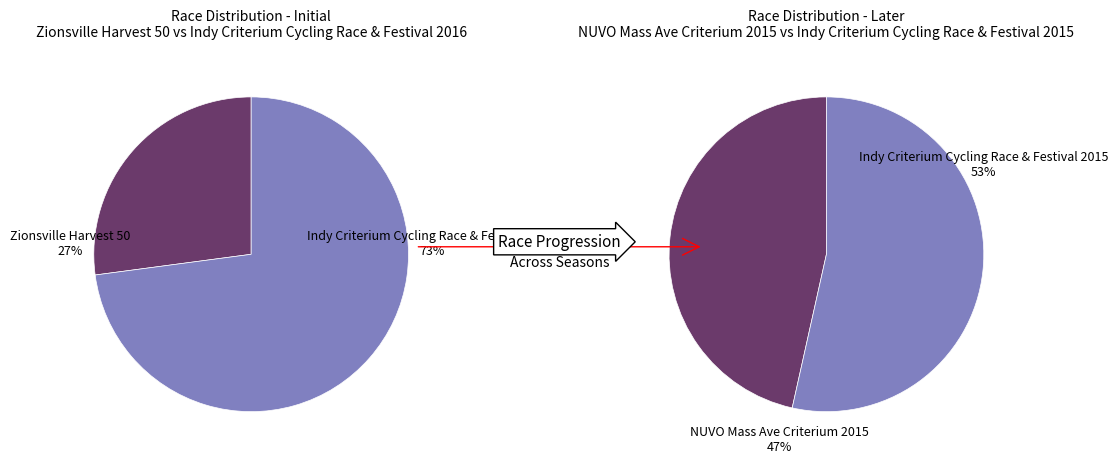

Count the number of slices in the pie.

4